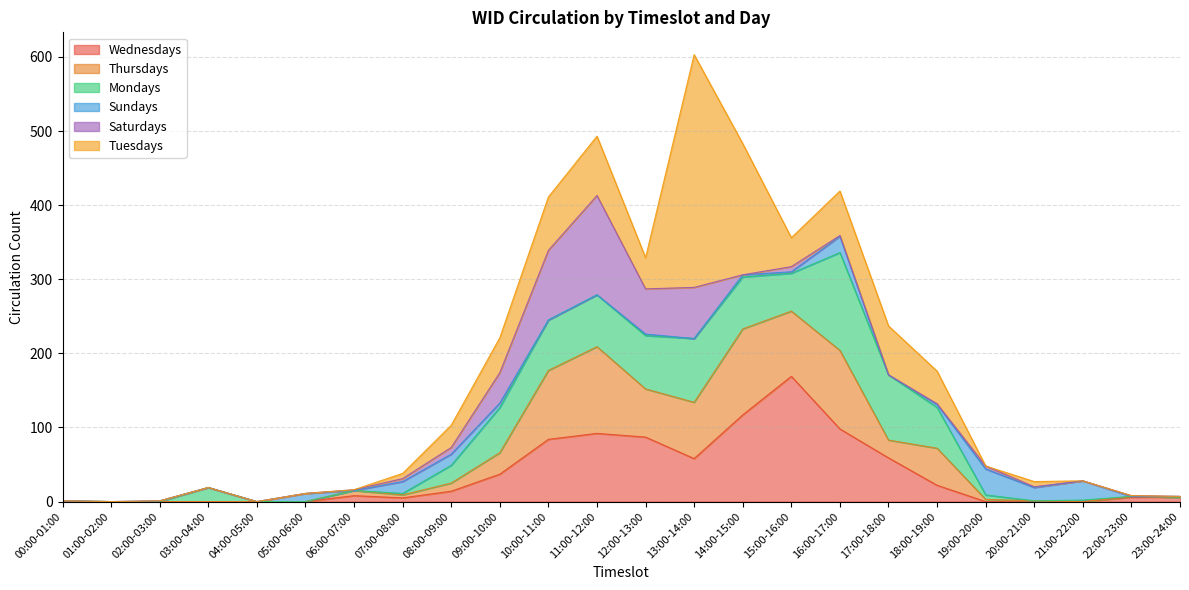

At which label is Wednesdays closest to 84?

10:00-11:00